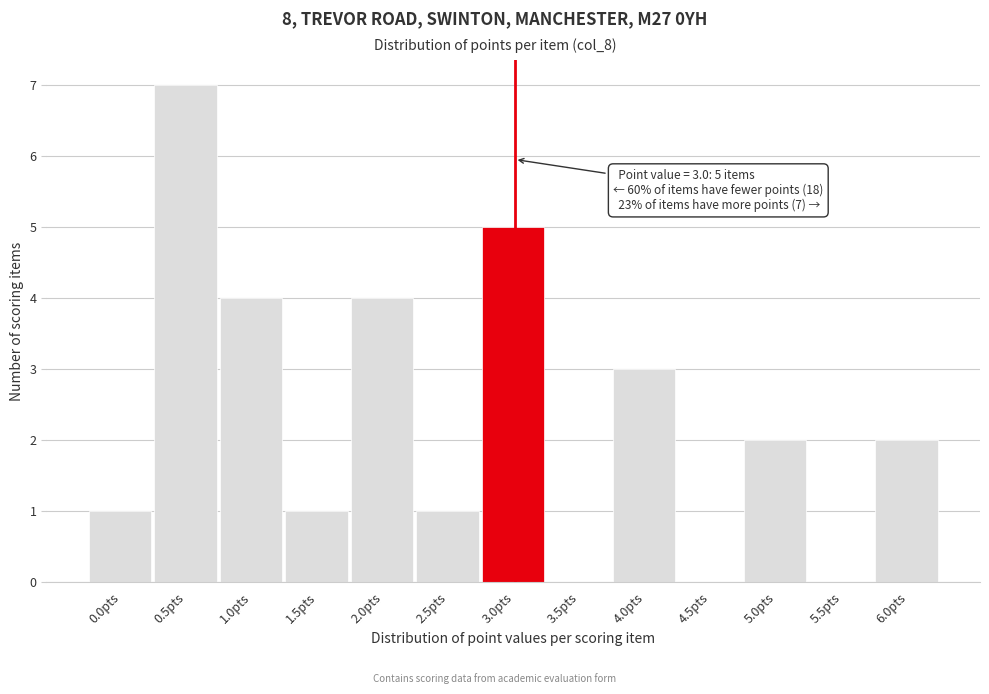

Reading left to right, list all the values displayed in this chart.

0.0pts=1	0.5pts=7	1.0pts=4	1.5pts=1	2.0pts=4	2.5pts=1	3.0pts=5	3.5pts=0	4.0pts=3	4.5pts=0	5.0pts=2	5.5pts=0	6.0pts=2